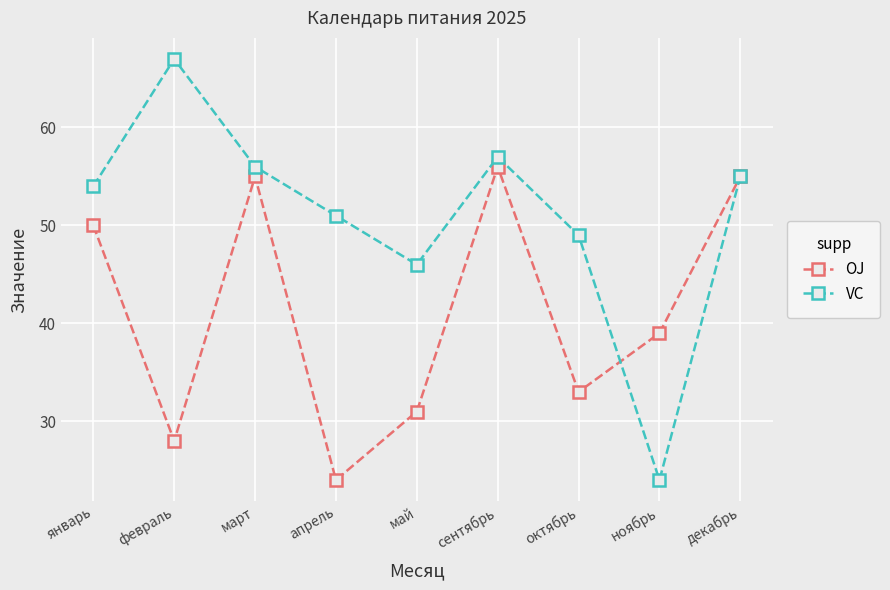

What is the label of the 7th point from the right?

март